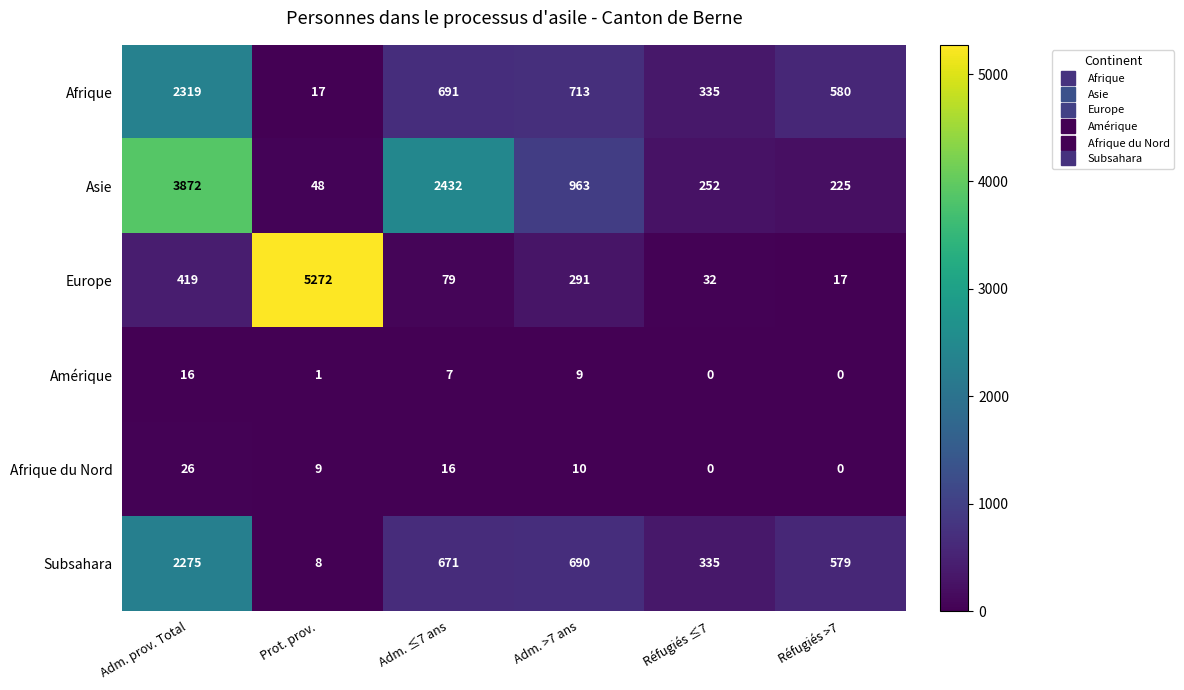

At which category does the chart reach its peak across all series?

Prot. prov.